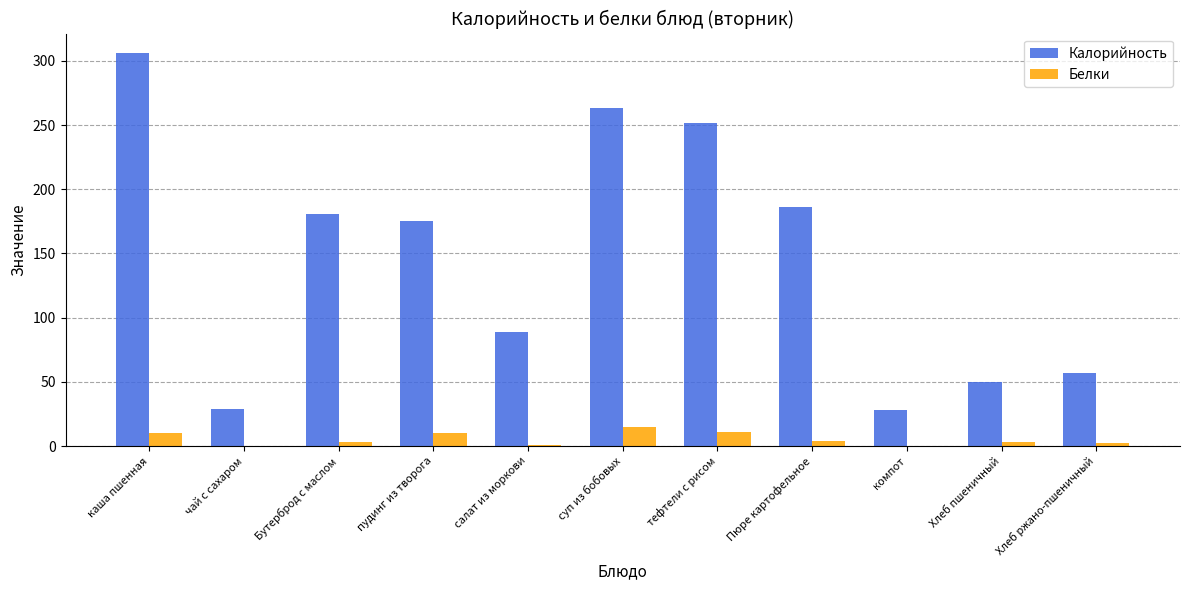

The Калорийность series shows 28 at компот. True or false?

True